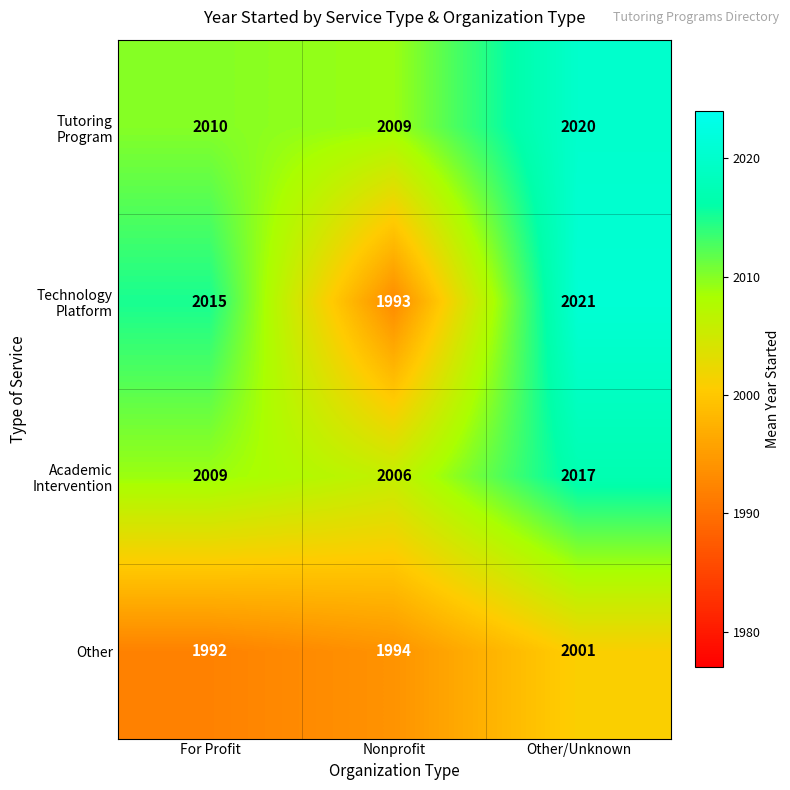

List the labels in order of Other value, smallest first.

For Profit, Nonprofit, Other/Unknown